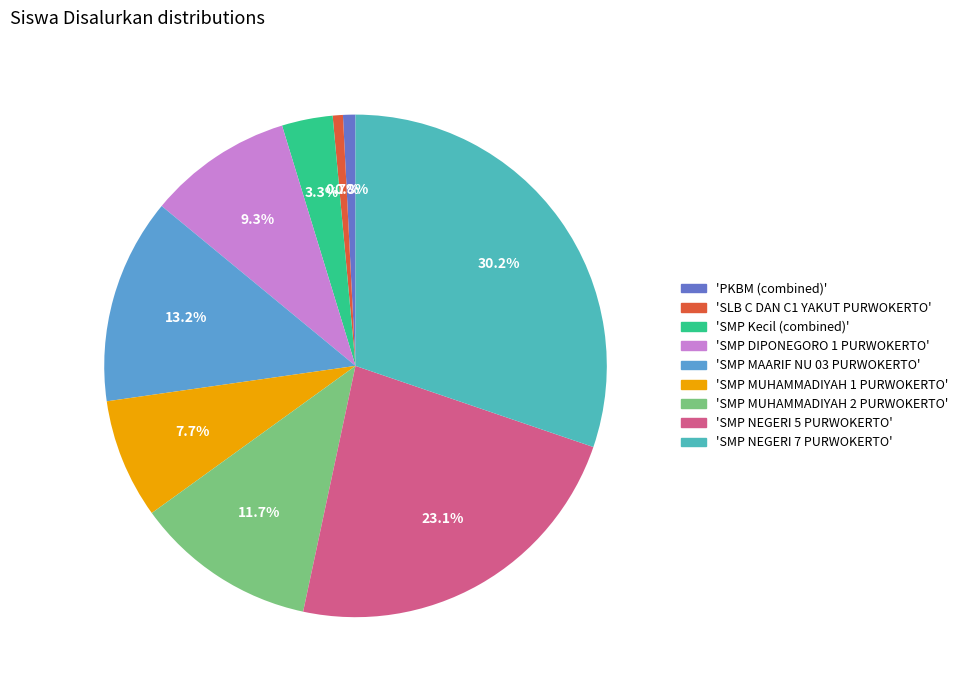

Which category has the biggest portion of the pie?

SMP NEGERI 7 PURWOKERTO